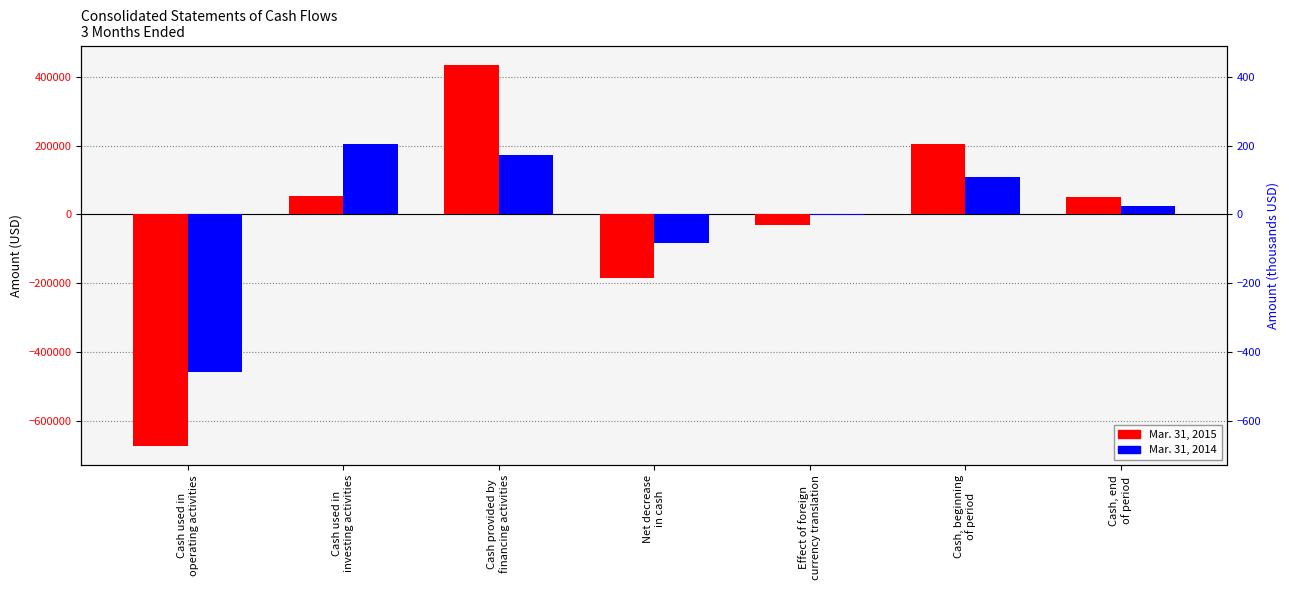

What is the total value across all series at Cash used in
operating activities?

-1133354